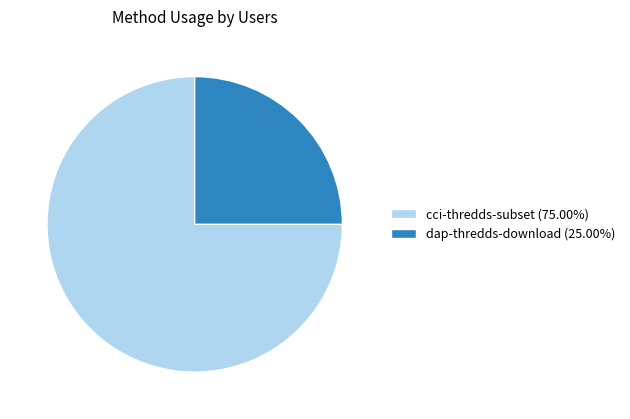

True or false: dap-thredds-download accounts for 16% of the total.

False